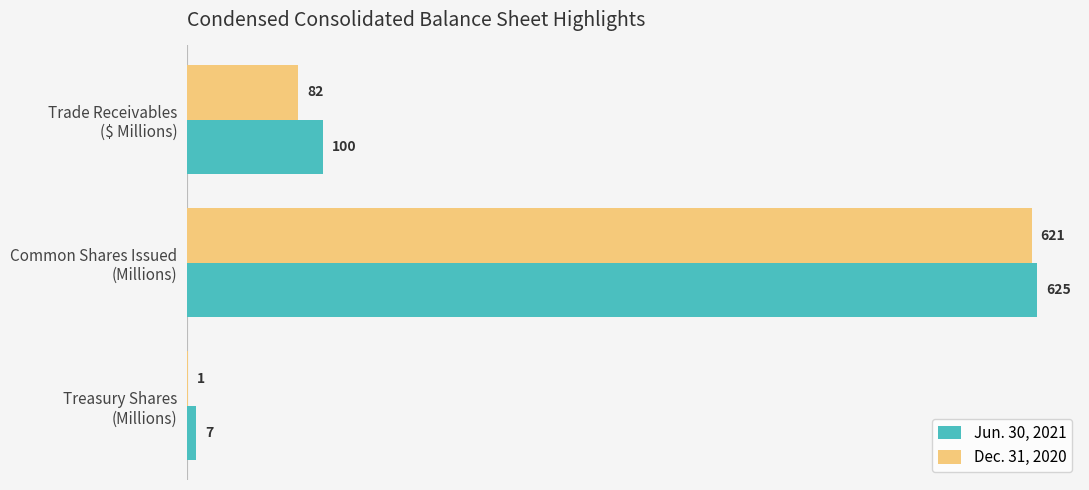

What are all the series names shown in the legend?

Jun. 30, 2021, Dec. 31, 2020